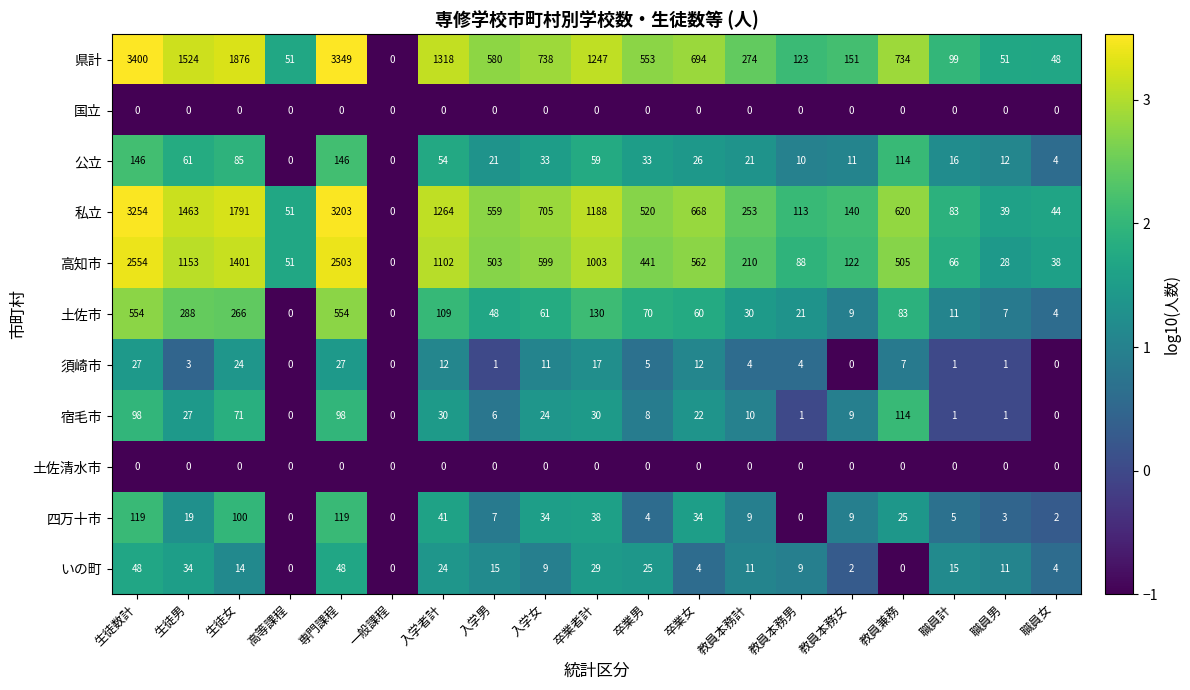

True or false: 四万十市 has a value of 7 at 入学男.

True